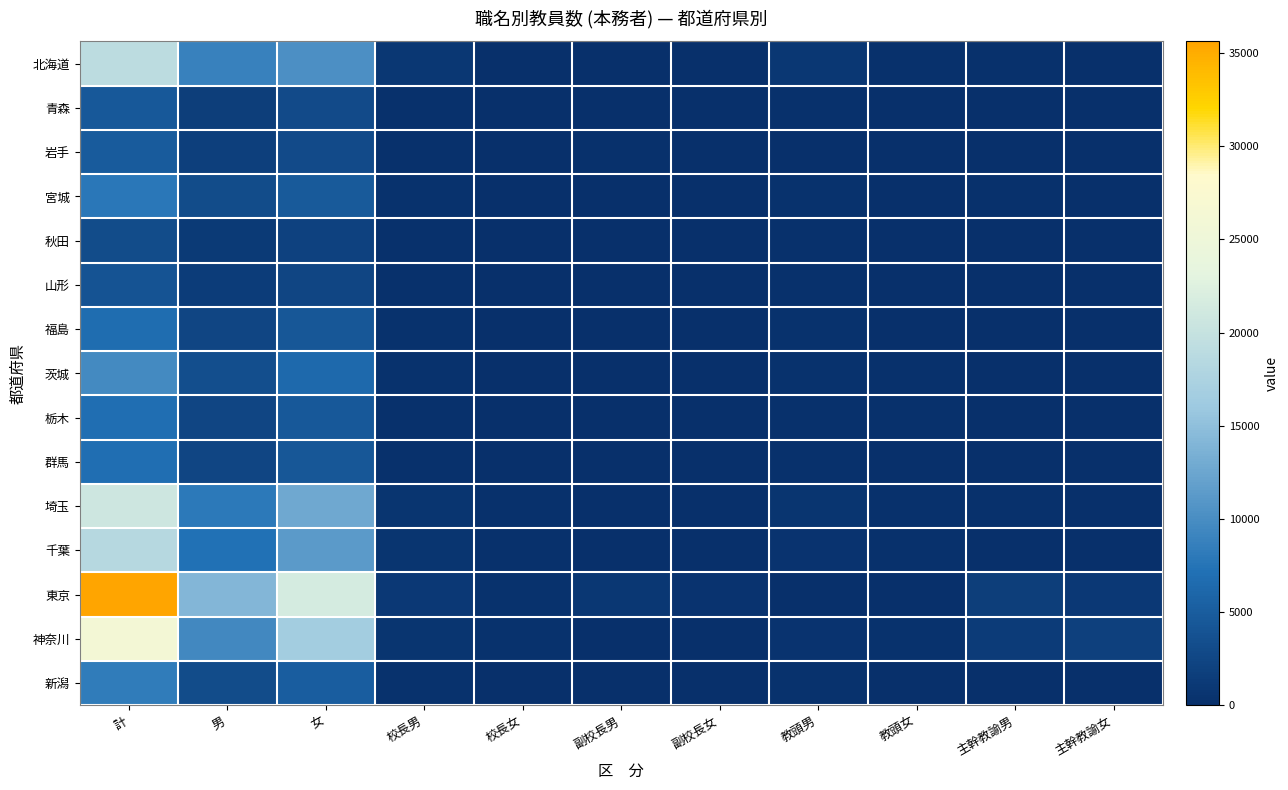

At how many categories does at least one series exceed 26266?

1